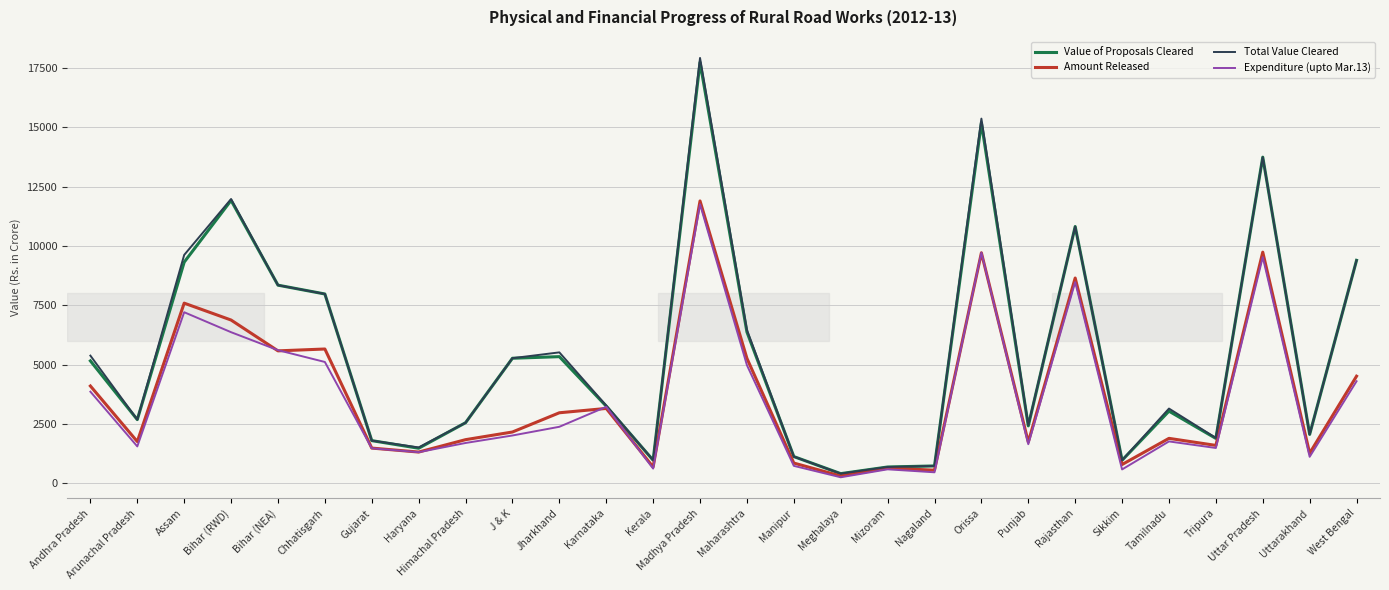

What is the highest value of the Total Value Cleared series?

17922.4